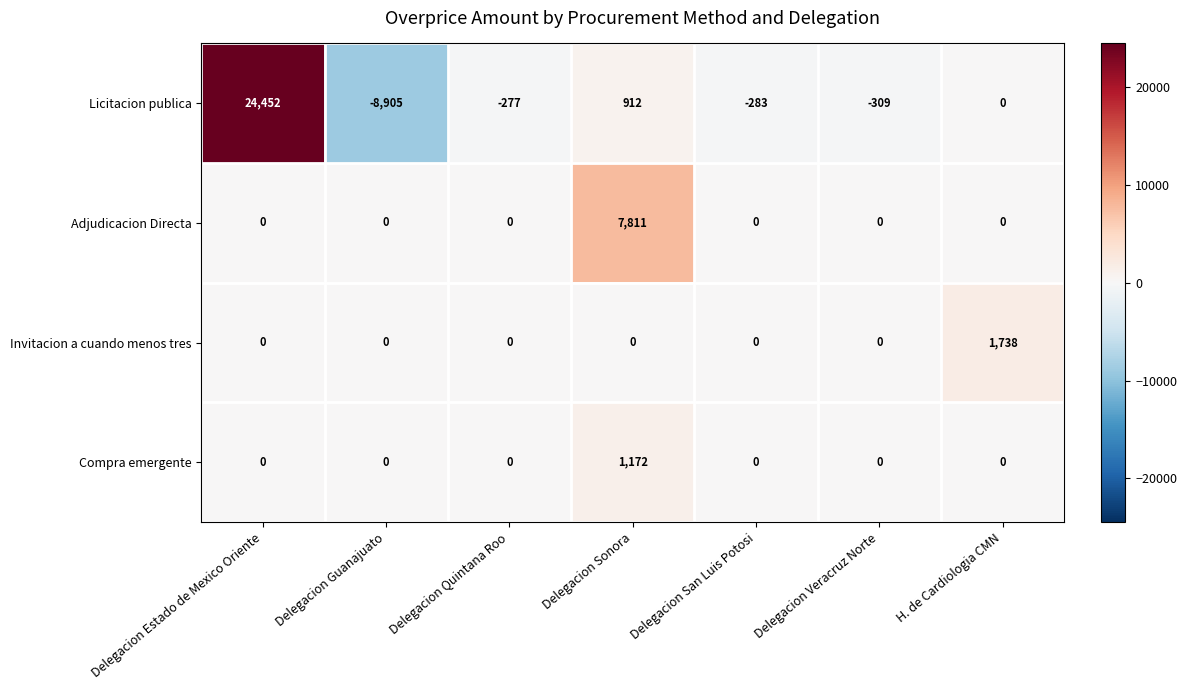

How many positive values does the Compra emergente series have?

1